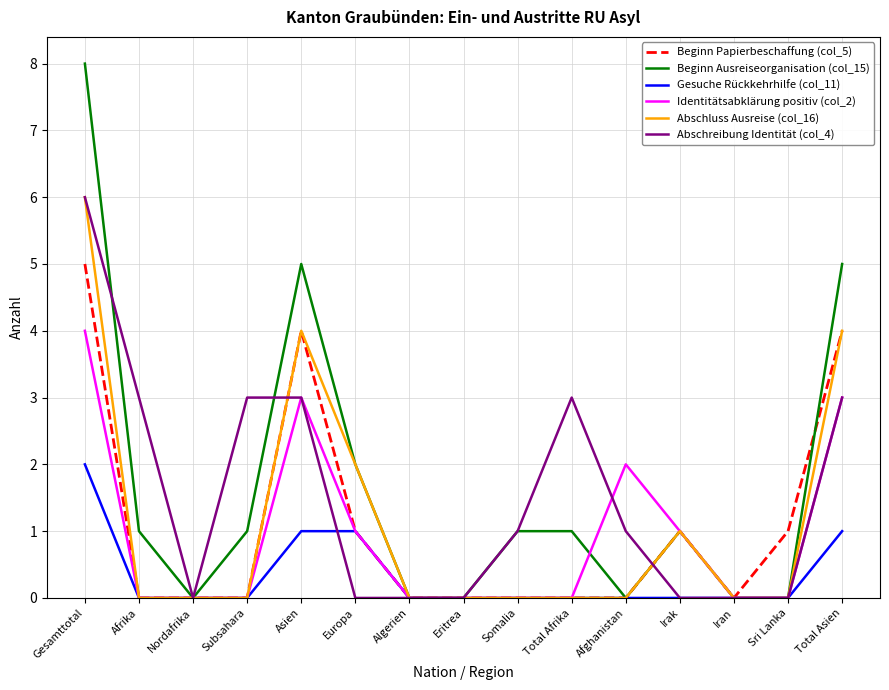

The Abschreibung Identität (col_4) series shows 3 at Total Afrika. True or false?

True